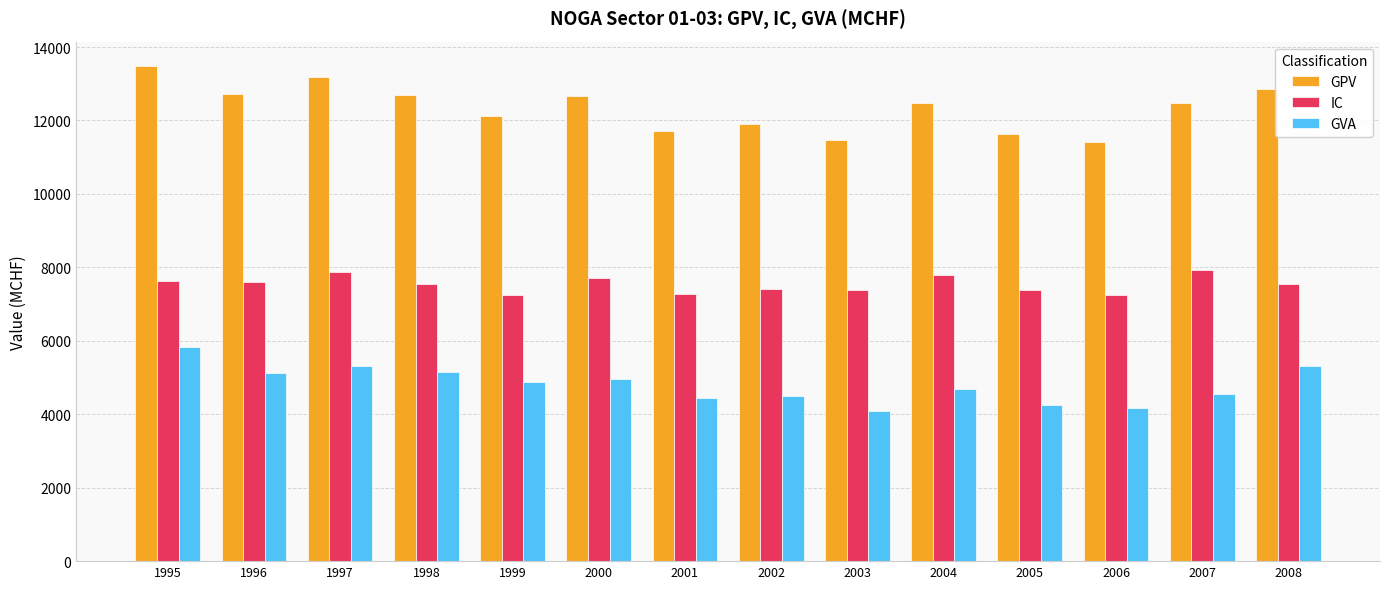

Rank the series by their maximum value, from lowest to highest.

GVA, IC, GPV